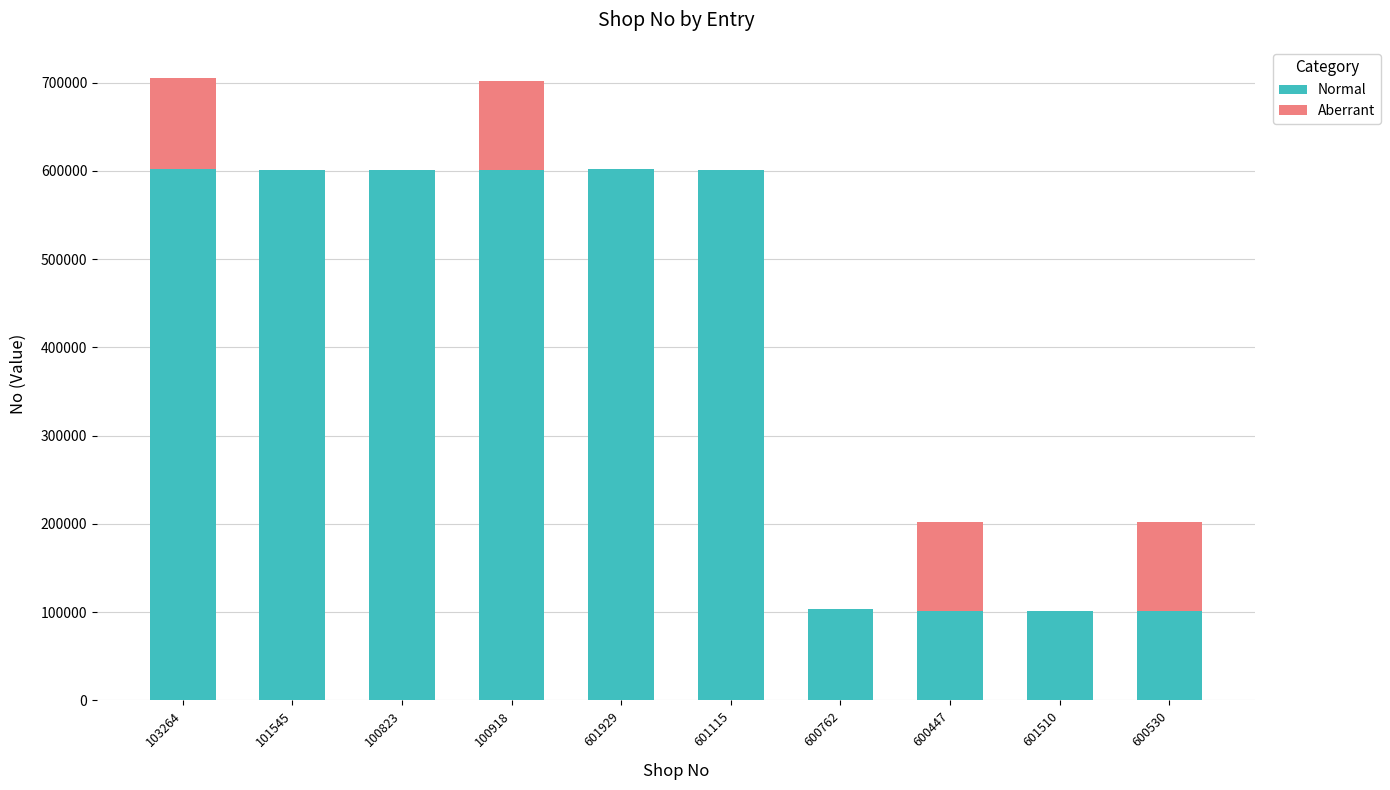

What is the sum of all Normal values?

4012843